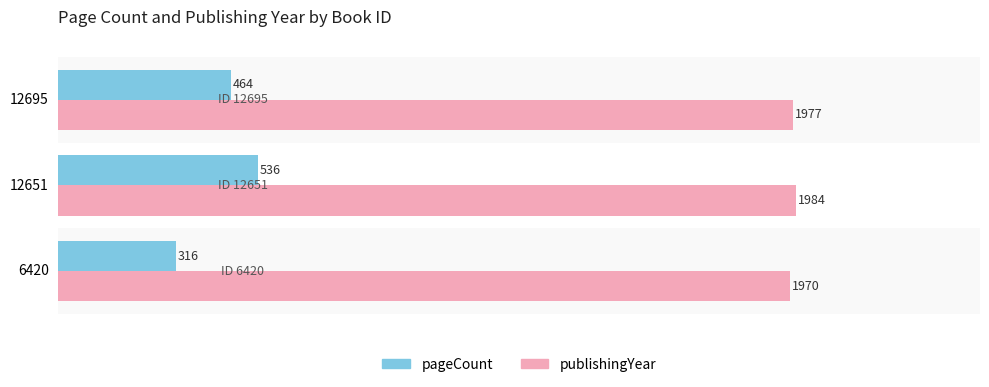

The value of publishingYear at 6420 is 2840. True or false?

False